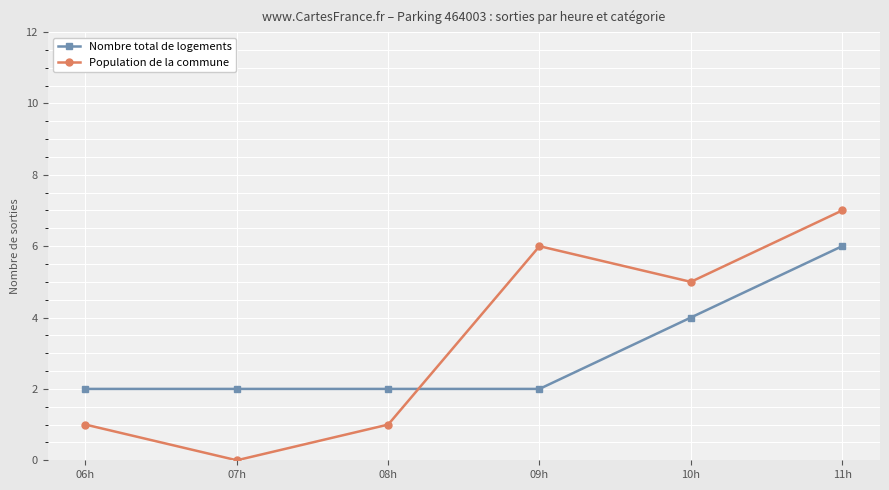

What is the difference between the maximum and second lowest values in the Population de la commune series?

6